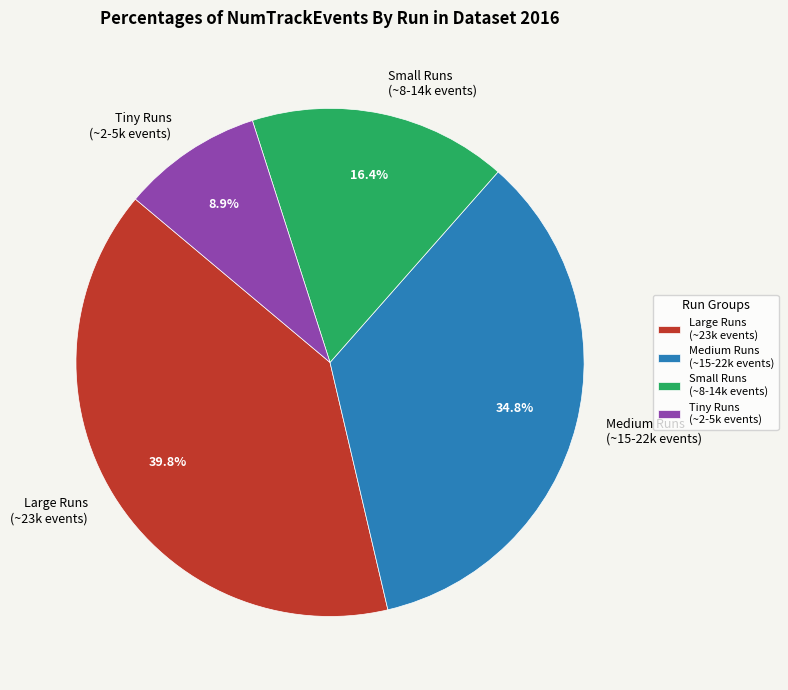

What percentage do Tiny Runs (~2-5k events) and Large Runs (~23k events) together represent?

48.7%